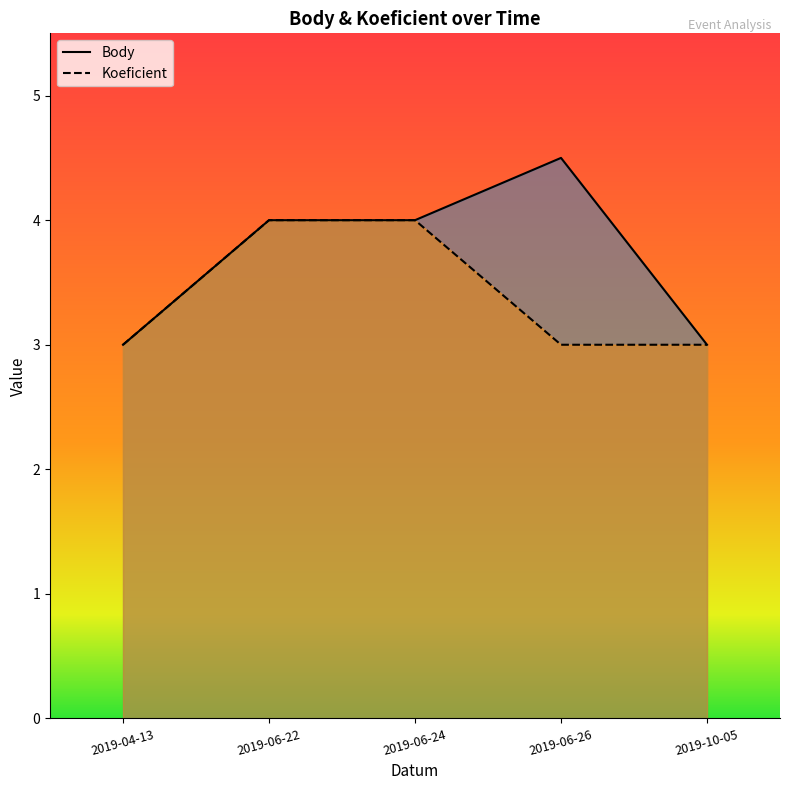

List the series in order of their peak value, lowest first.

Koeficient, Body